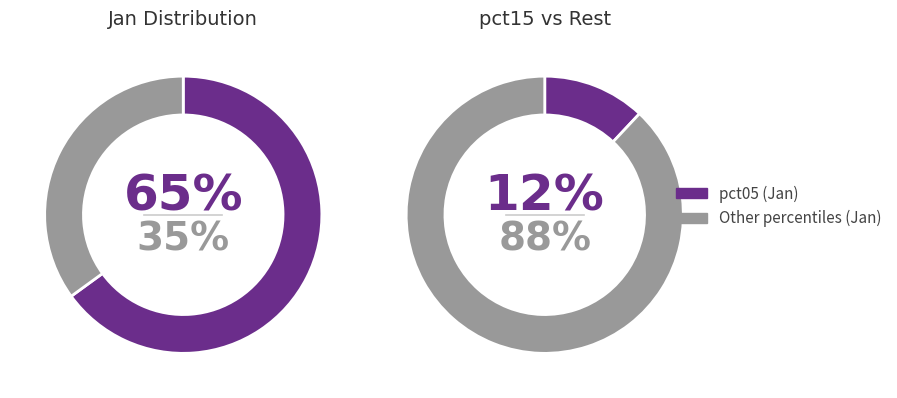

Which category accounts for the majority?

pct05